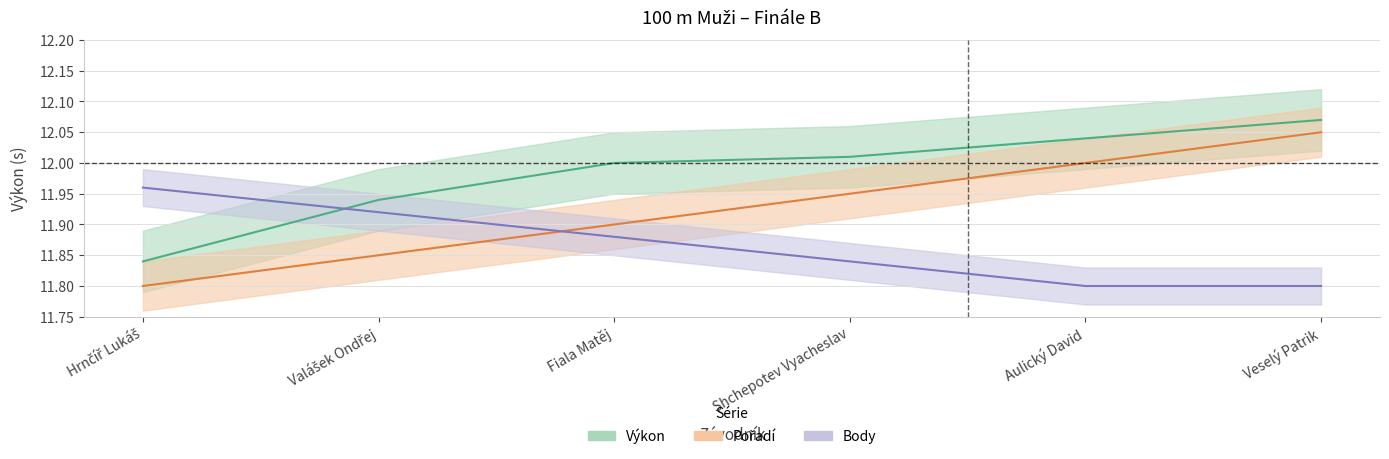

What position from the left is Shchepotev Vyacheslav?

4